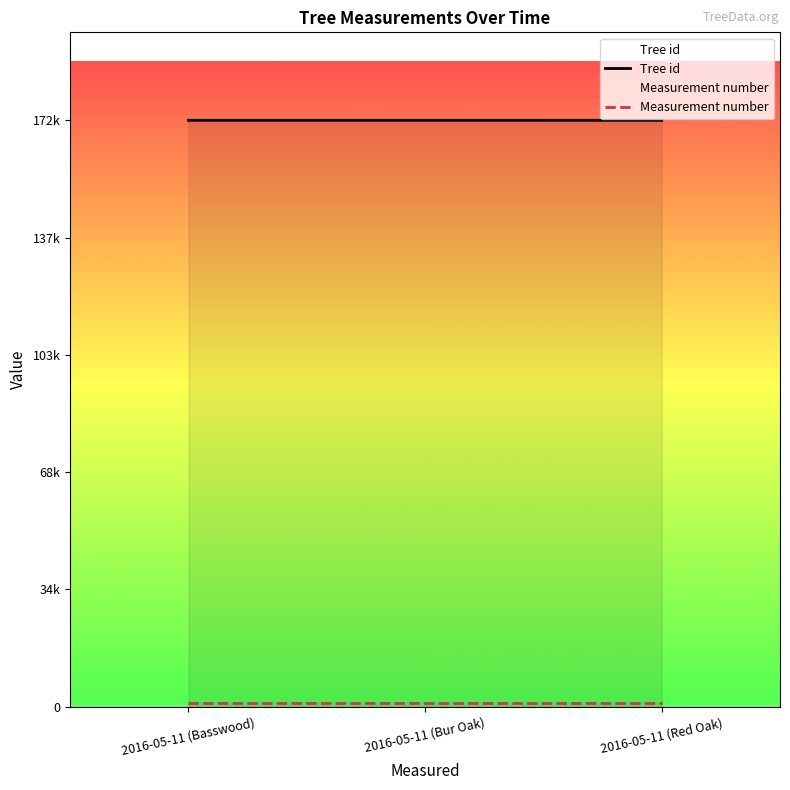

Count the number of categories in the chart.

3